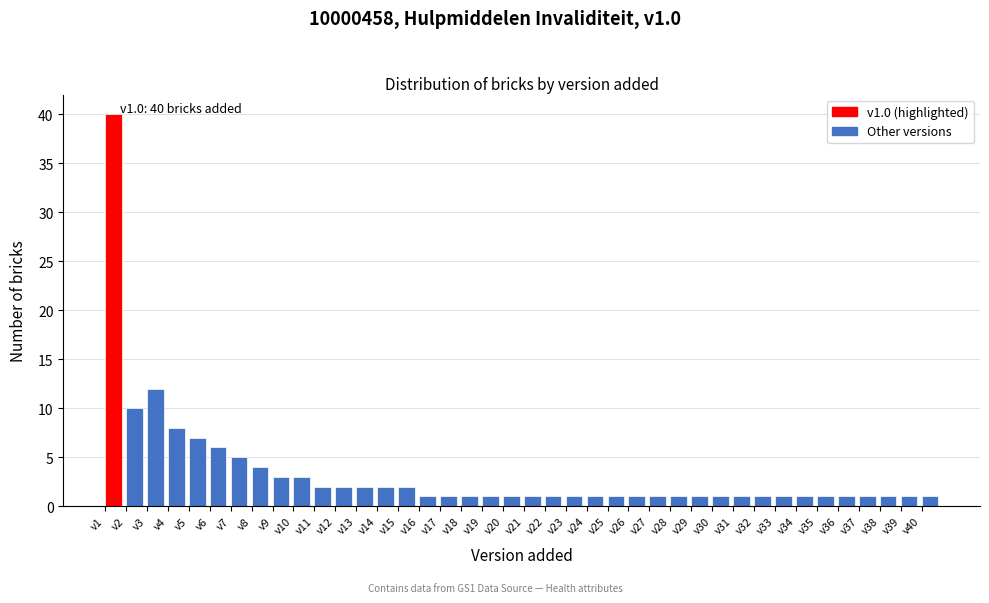

Over which range of the x-axis is the bar tallest?

1 to 2